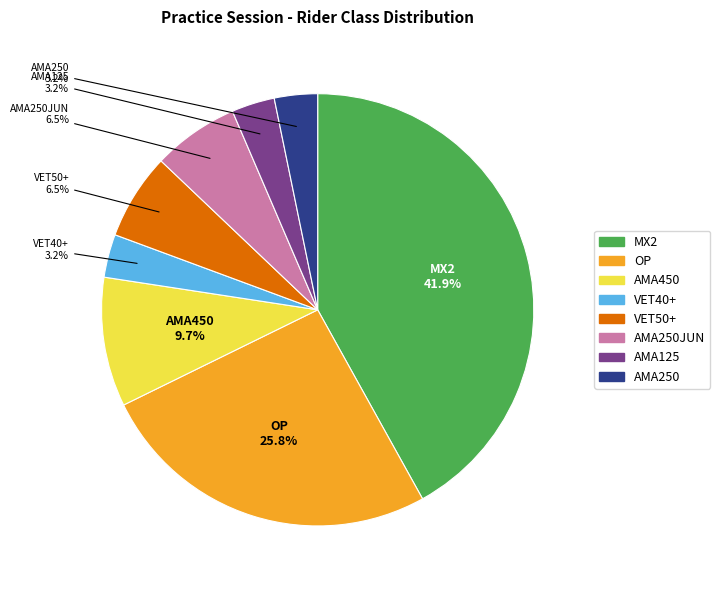

Is there a majority slice in this chart?

No